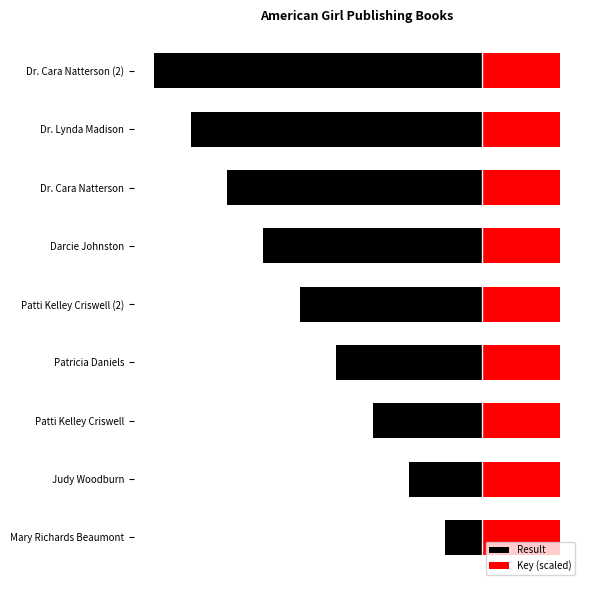

Reading left to right, transcribe all the data shown in this chart.

Result: -1.0	-2.0	-3.0	-4.0	-5.0	-6.0	-7.0	-8.0	-9.0
Key (scaled): 2.1	2.1	2.1	2.1	2.1	2.1	2.1	2.1	2.1